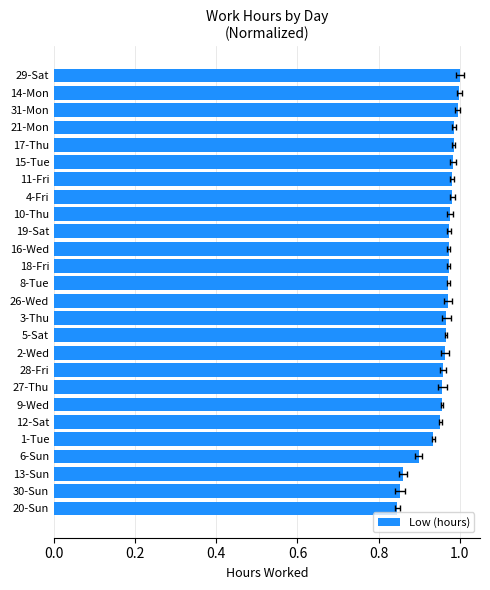

What is the sum of all values?

24.9